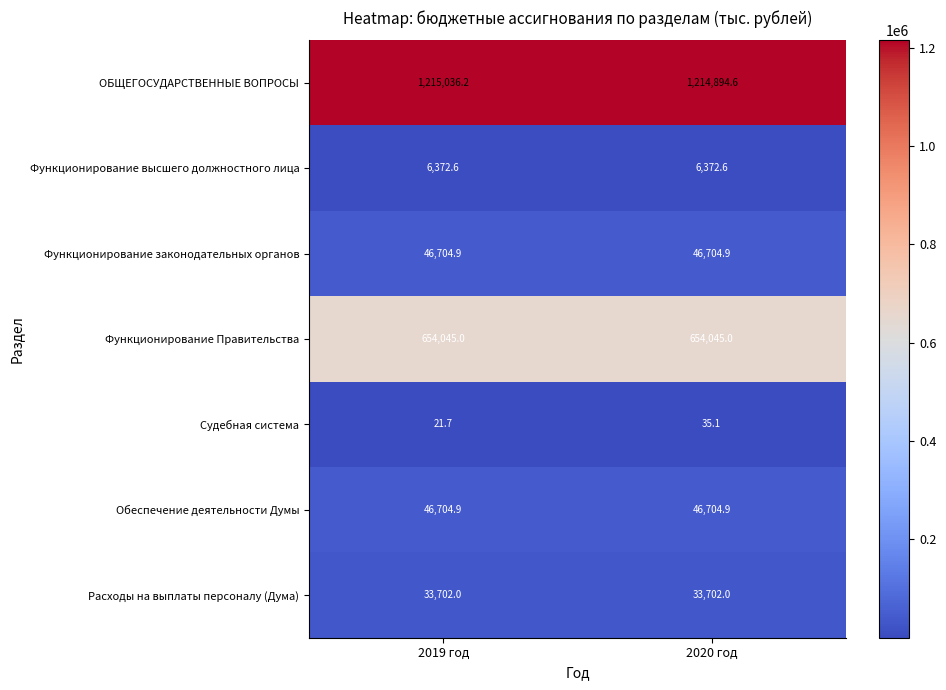

Reading left to right, list all the values displayed in this chart.

ОБЩЕГОСУДАРСТВЕННЫЕ ВОПРОСЫ: 2019 год=1215036.2	2020 год=1214894.6
Функционирование высшего должностного лица: 2019 год=6372.6	2020 год=6372.6
Функционирование законодательных органов: 2019 год=46704.9	2020 год=46704.9
Функционирование Правительства: 2019 год=654045.0	2020 год=654045.0
Судебная система: 2019 год=21.7	2020 год=35.1
Обеспечение деятельности Думы: 2019 год=46704.9	2020 год=46704.9
Расходы на выплаты персоналу (Дума): 2019 год=33702.0	2020 год=33702.0